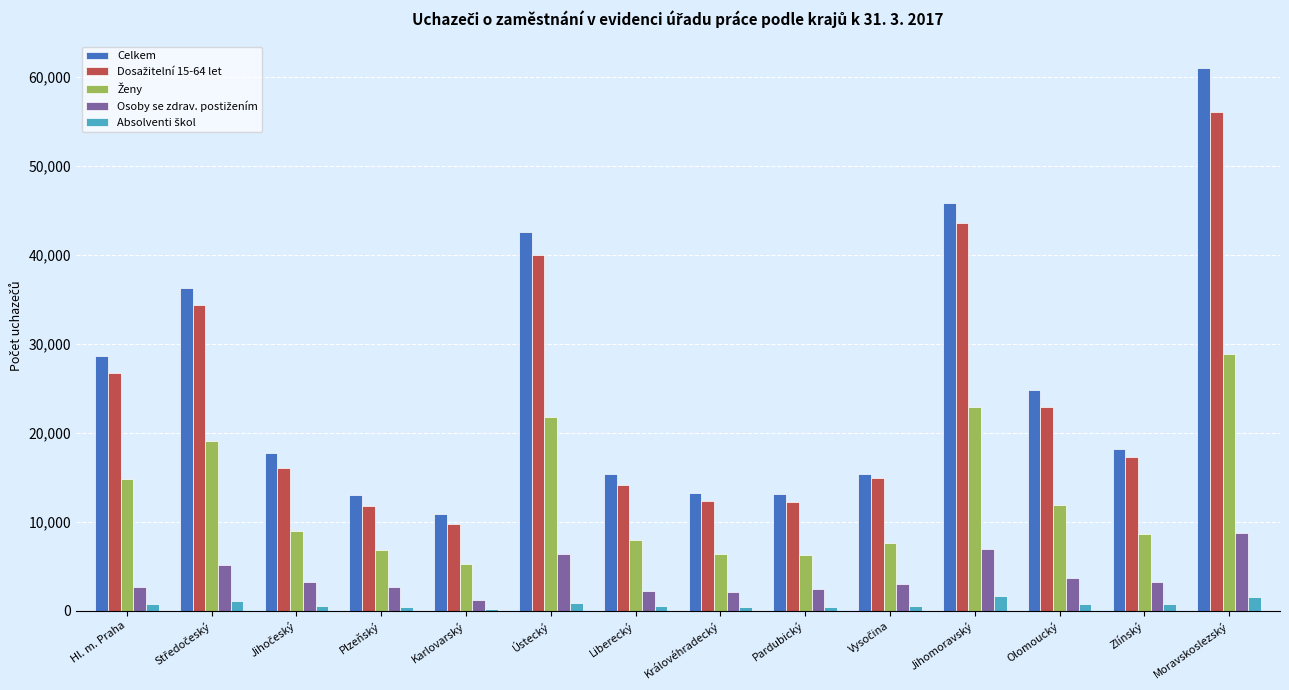

What is the total value across all series at Hl. m. Praha?

73686